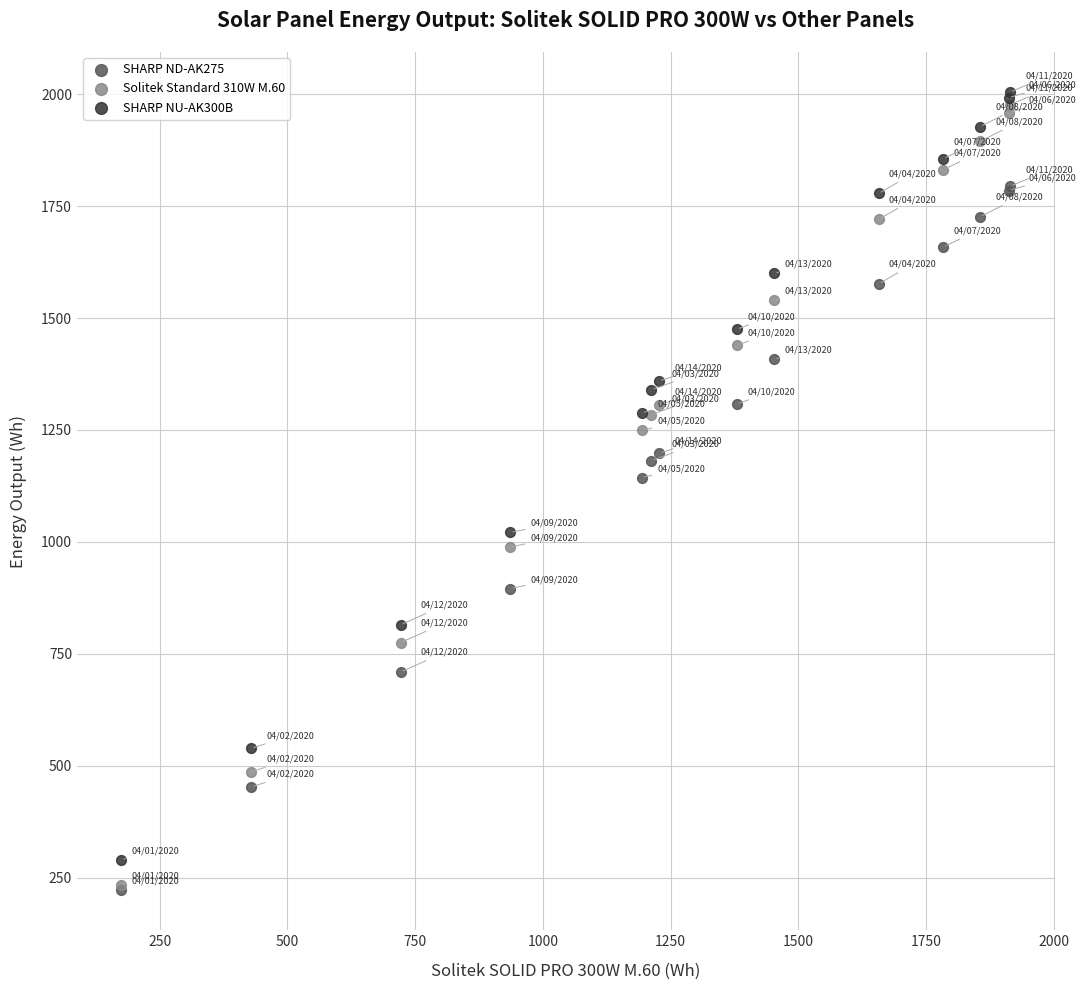

Across all series, what Y value is closest to 1113?

1143.8